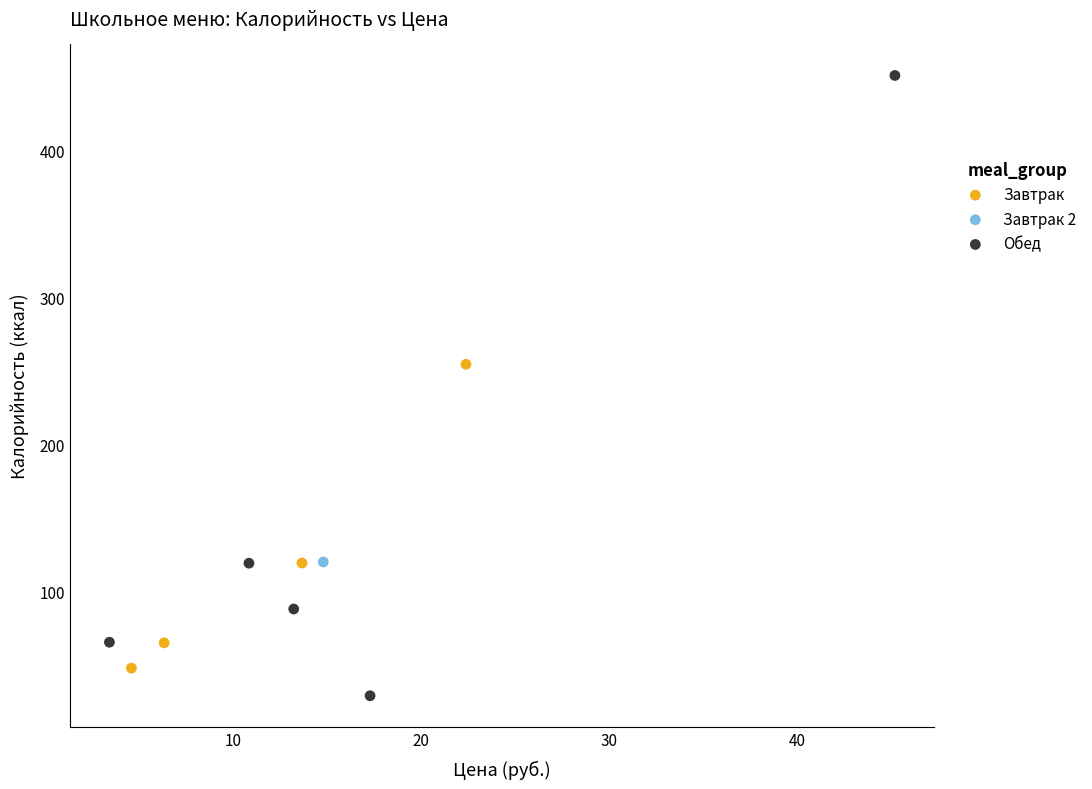

Which series reaches the minimum Y coordinate?

Обед